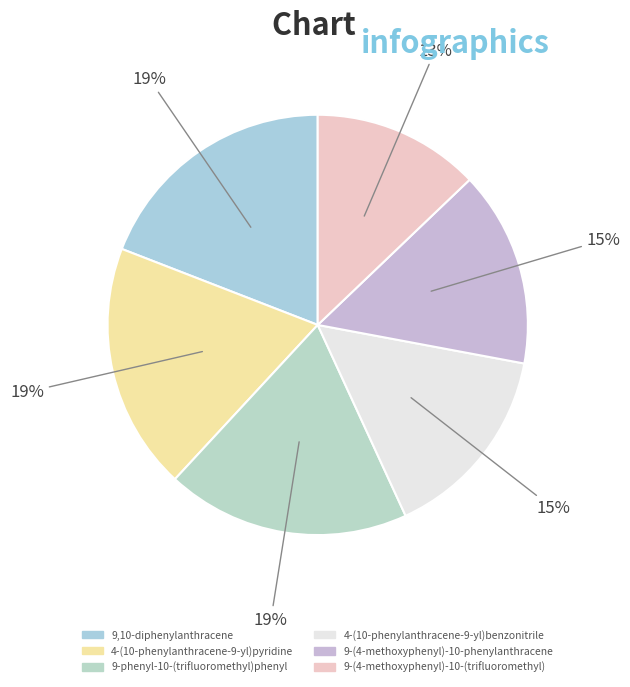

Approximately how many times larger is the value at 9-(4-methoxyphenyl)-10-(trifluoromethyl) compared to 4-(10-phenylanthracene-9-yl)pyridine?

0.7